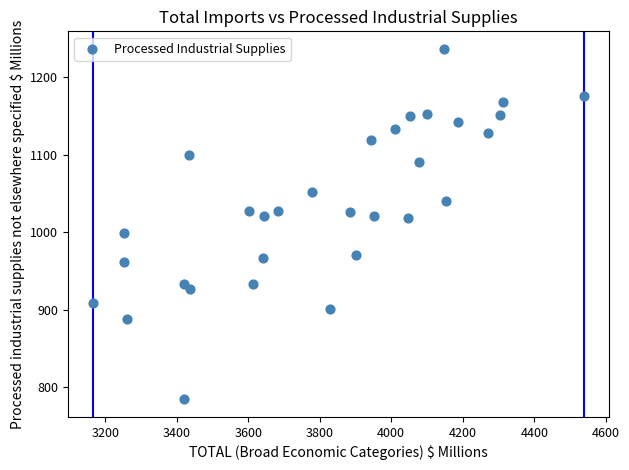

What is the range of Y values (max minus min)?

453